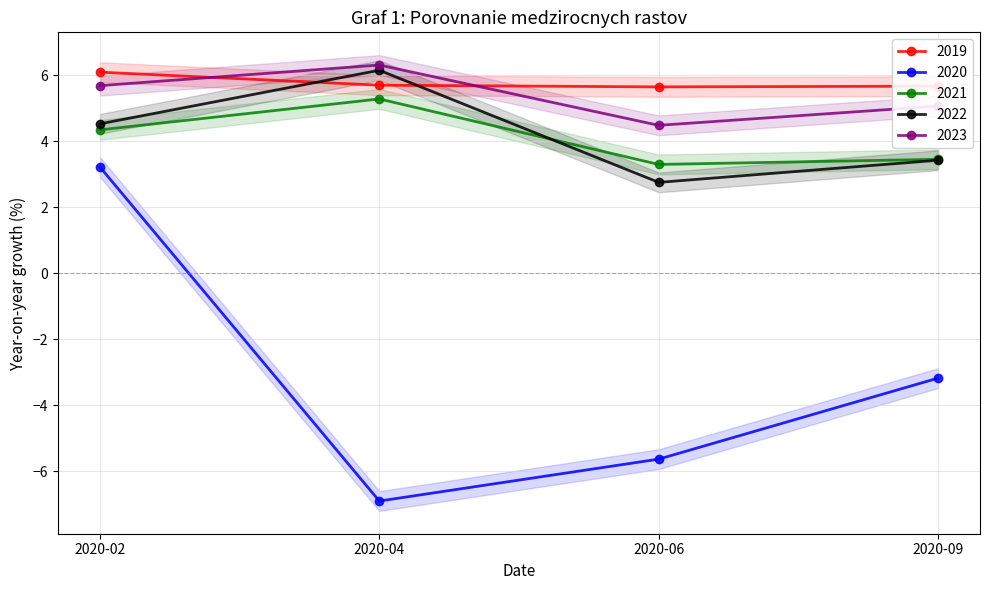

At 2020-02, list the series in order from largest to smallest.

2019, 2023, 2022, 2021, 2020